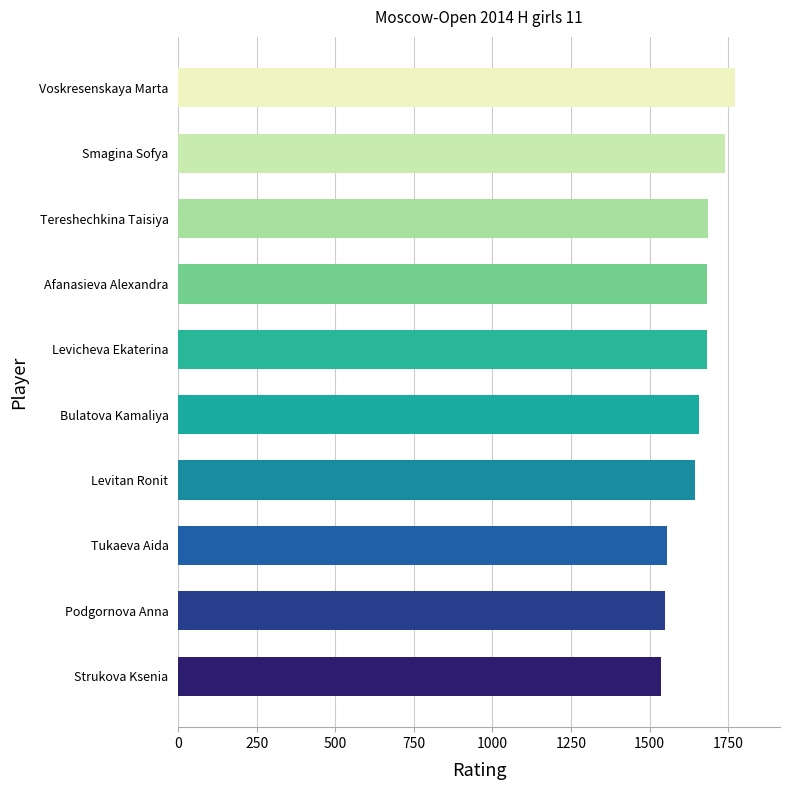

What is the minimum value shown in the chart?

1537